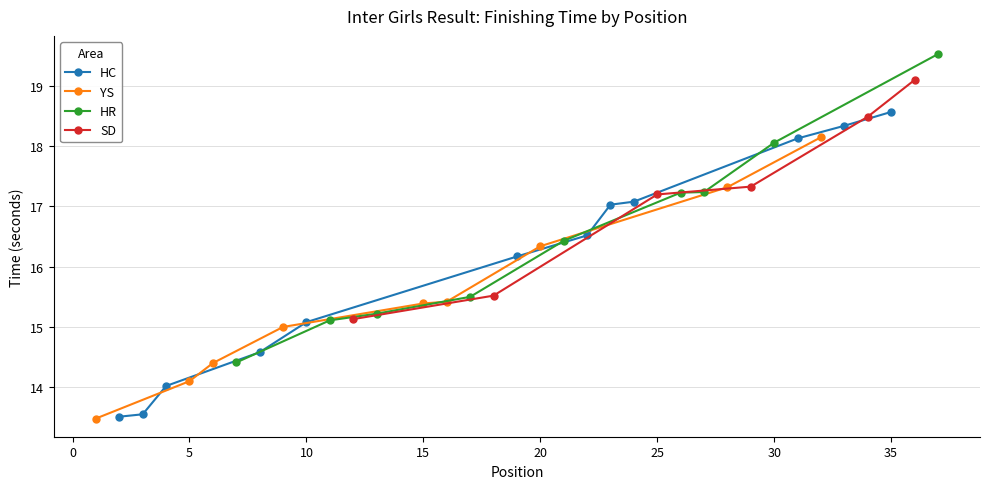

Which series has the largest total across all categories?

HC